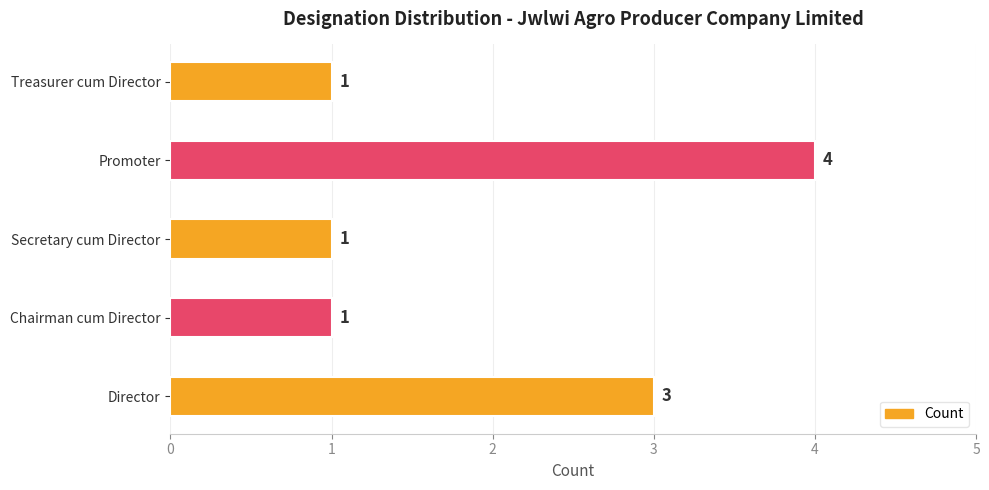

What is the change in value from Chairman cum Director to Promoter?

+3